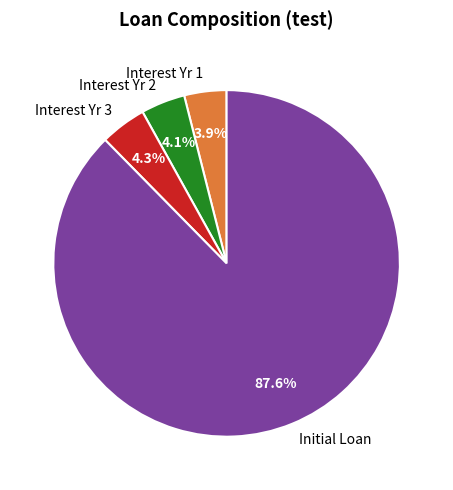

How many segments does this pie chart have?

4